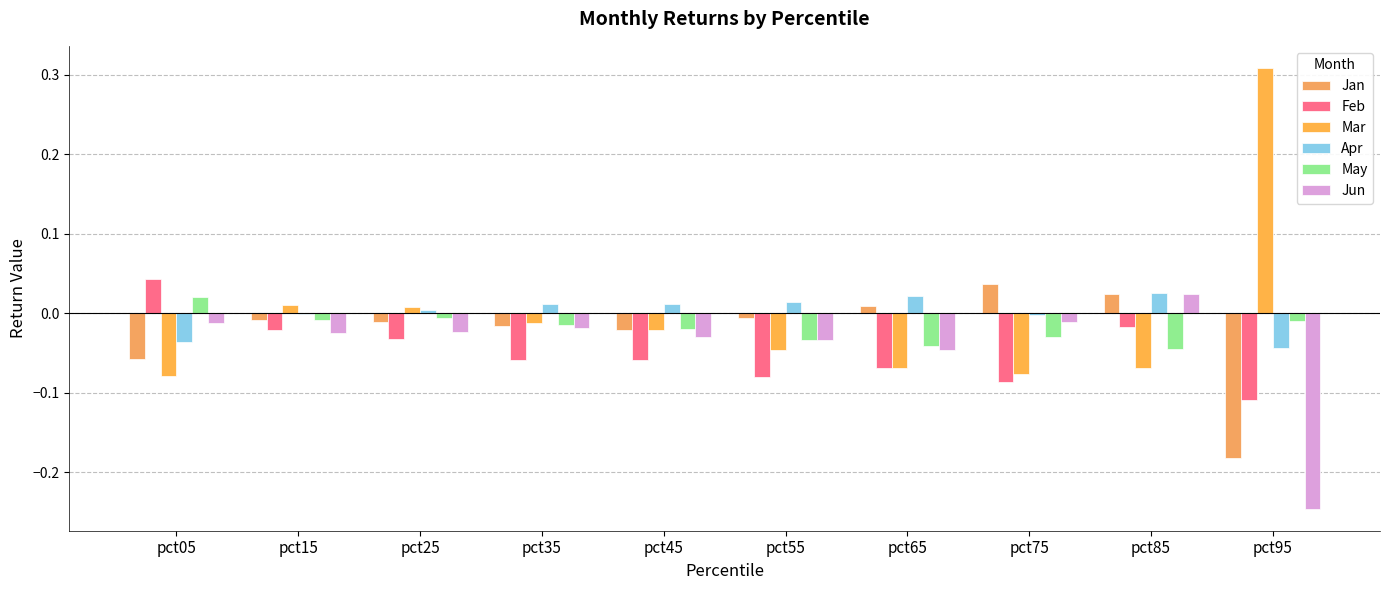

Does the chart contain stacked bars?

No